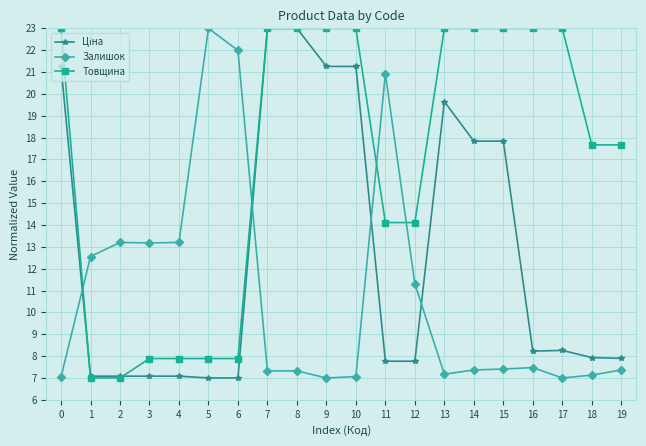

What is the minimum value shown in the chart?

7.0